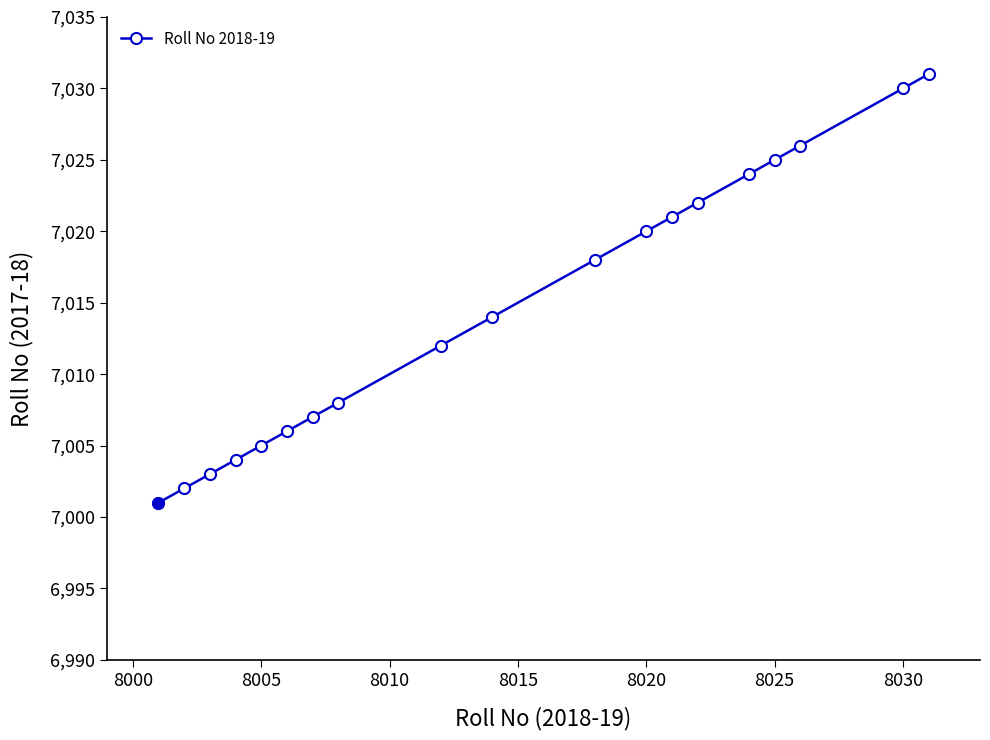

What is the difference between the maximum and minimum values?

30